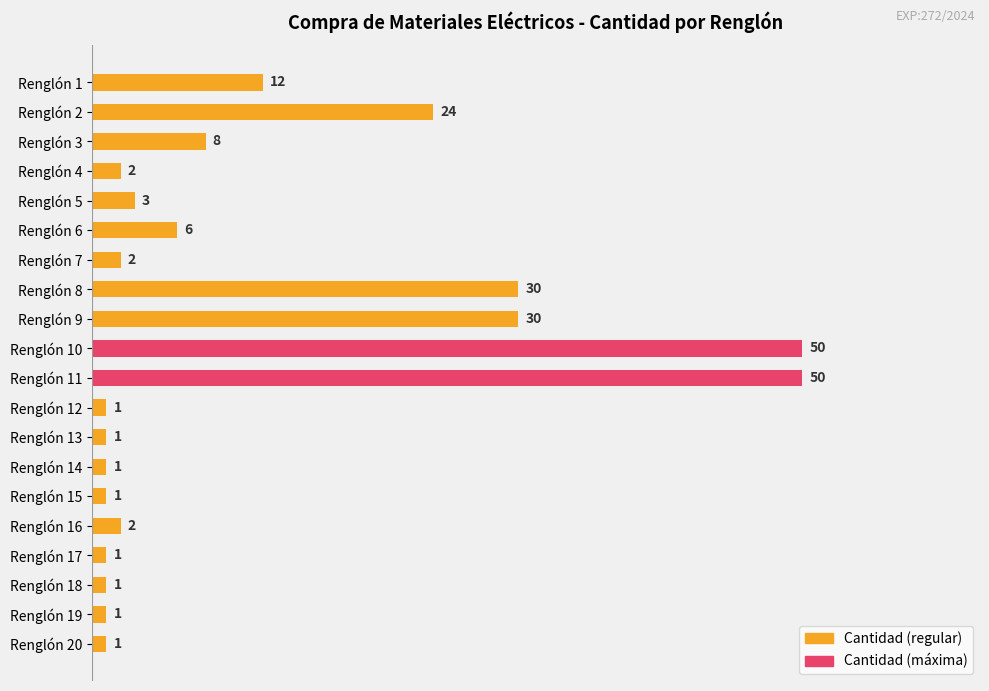

What is the maximum value shown in the chart?

50